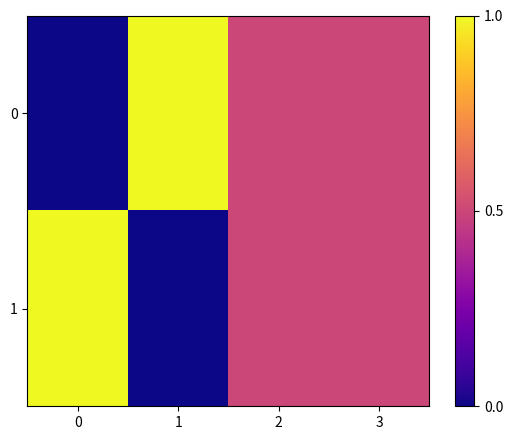

Which series has the largest range (max minus min)?

row_0